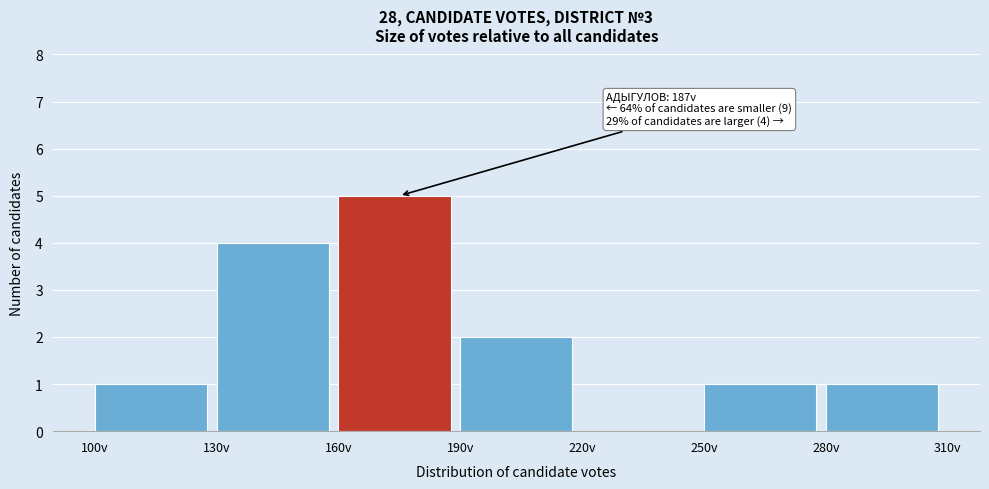

Which range on the x-axis has the tallest bar?

160 to 190